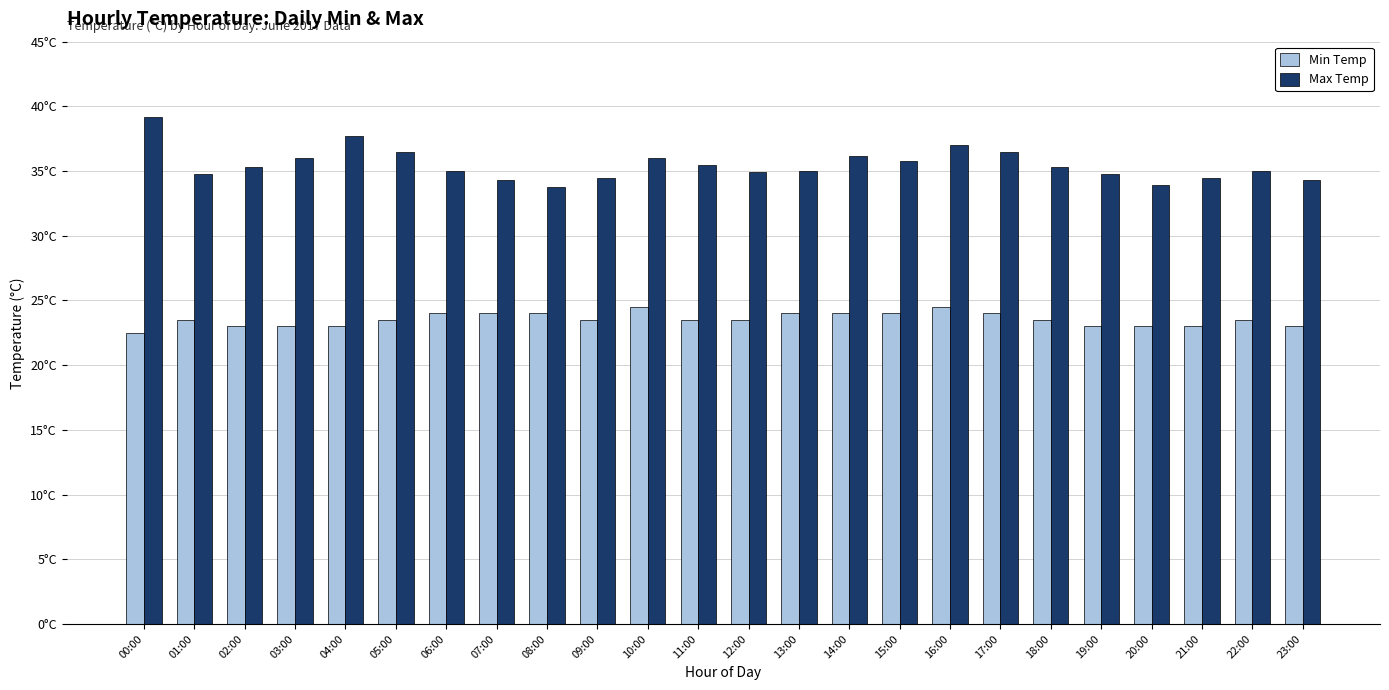

Does the chart contain stacked bars?

No